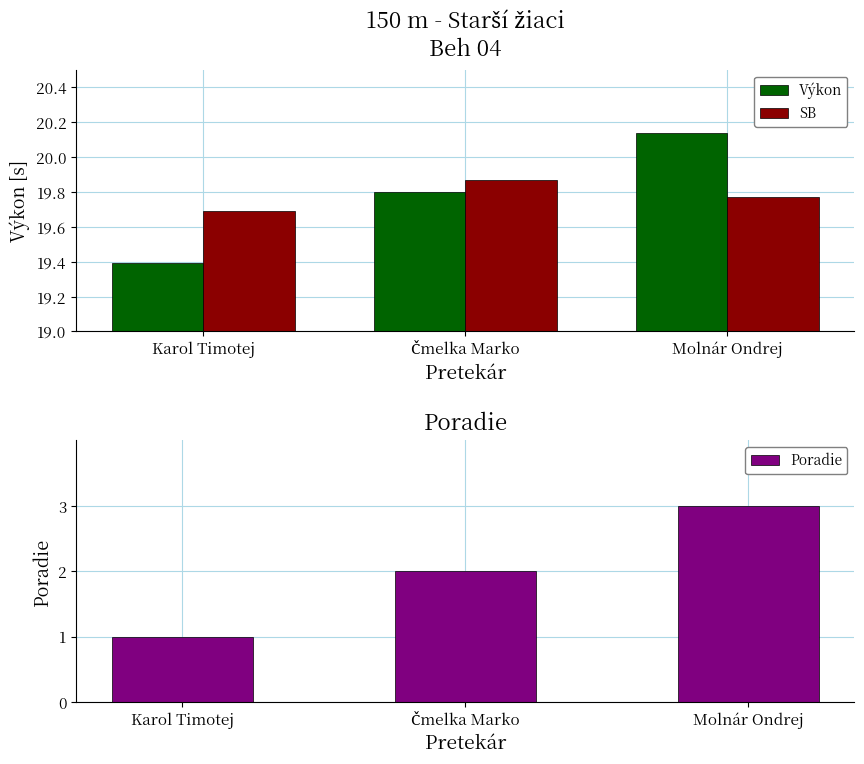

True or false: SB has a value of 34.1 at Čmelka Marko.

False